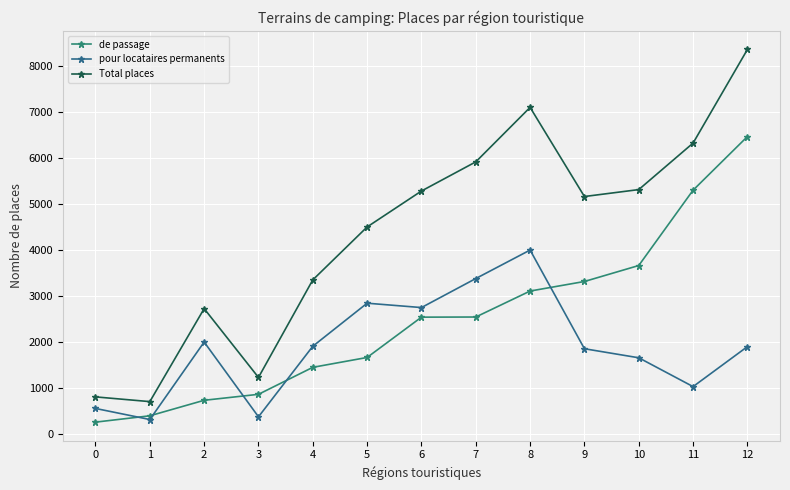

How many interior local peaks does the pour locataires permanents series have?

3